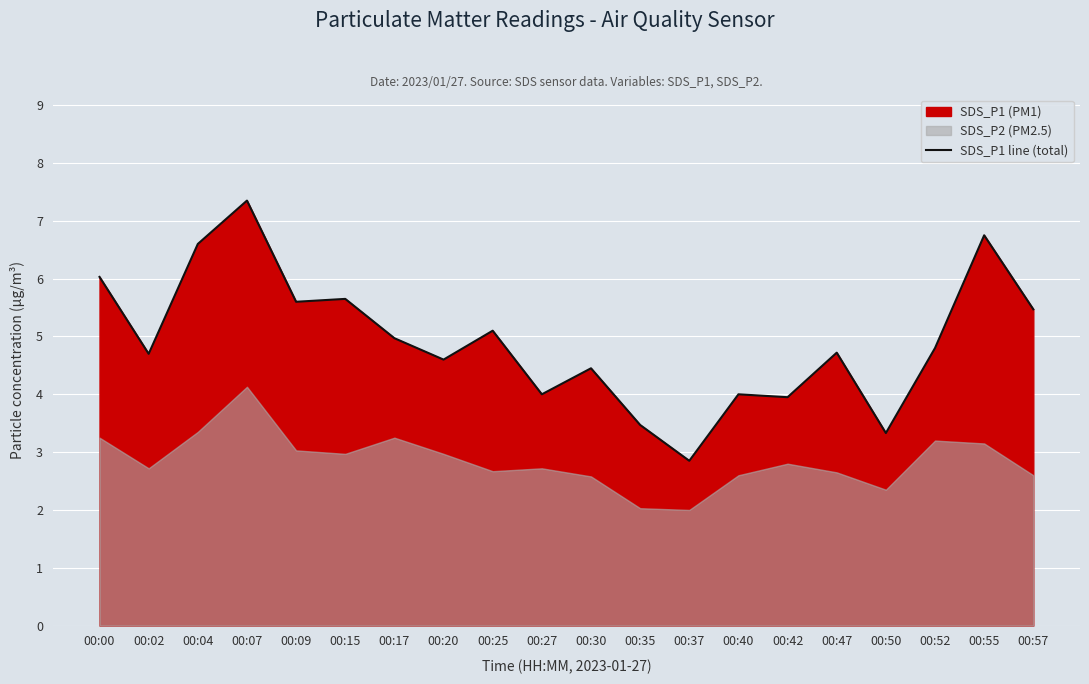

How many lines are shown in the chart?

1